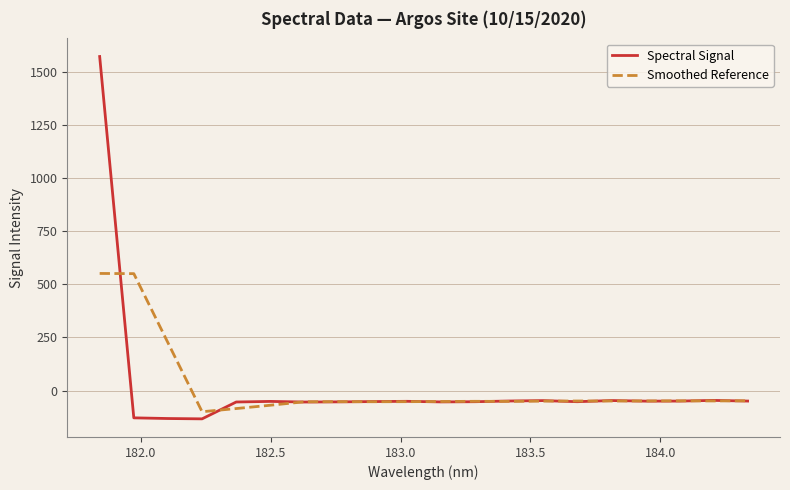

Which series has the widest spread of values?

Spectral Signal